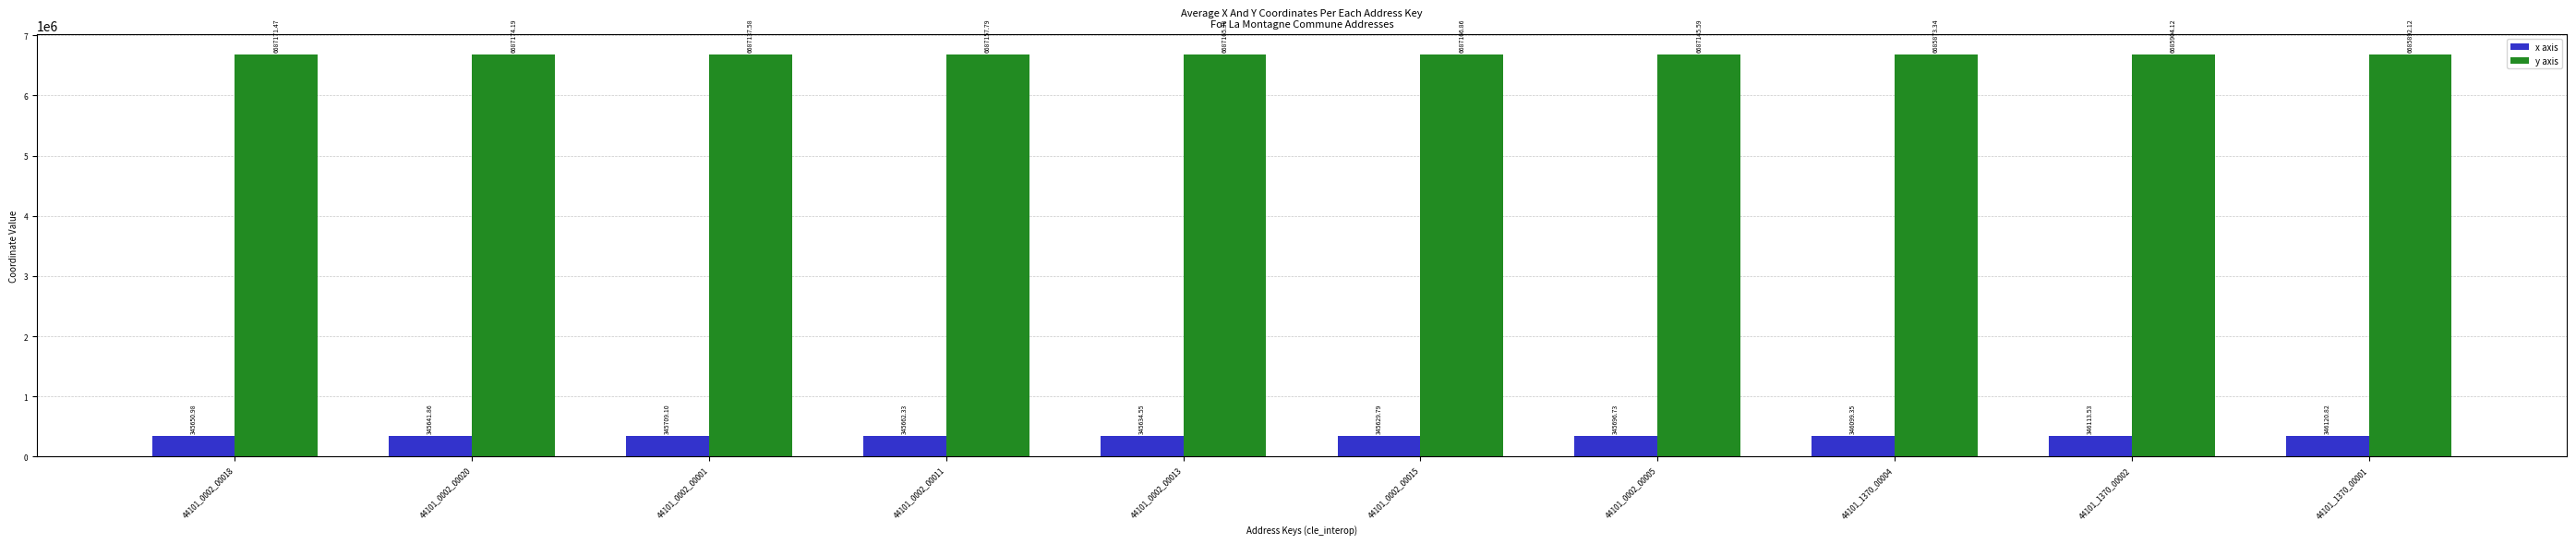

What is the greatest value displayed?

6687174.2